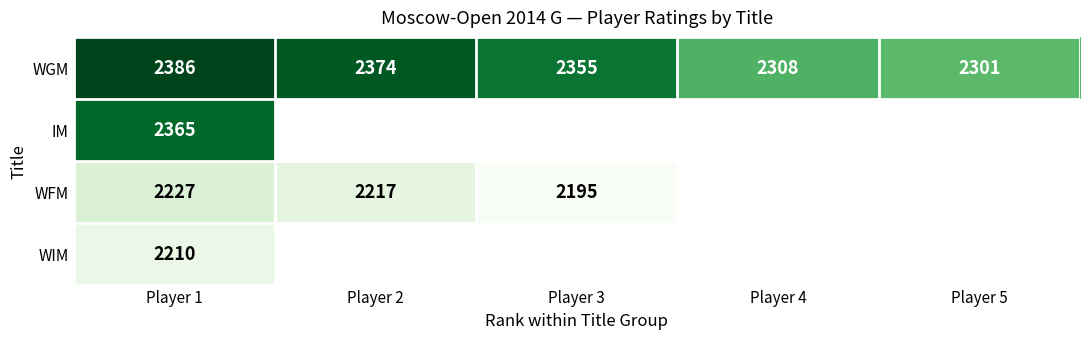

Where does the WGM series first go above 2355?

Player 1